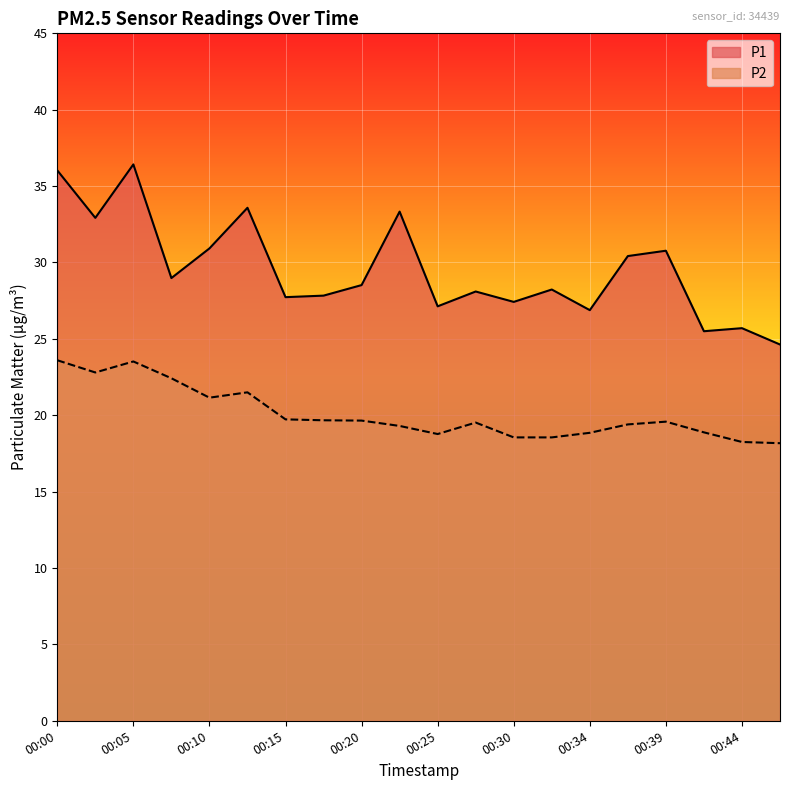

What is the value of the P1 point at the 20th from the left?

24.6